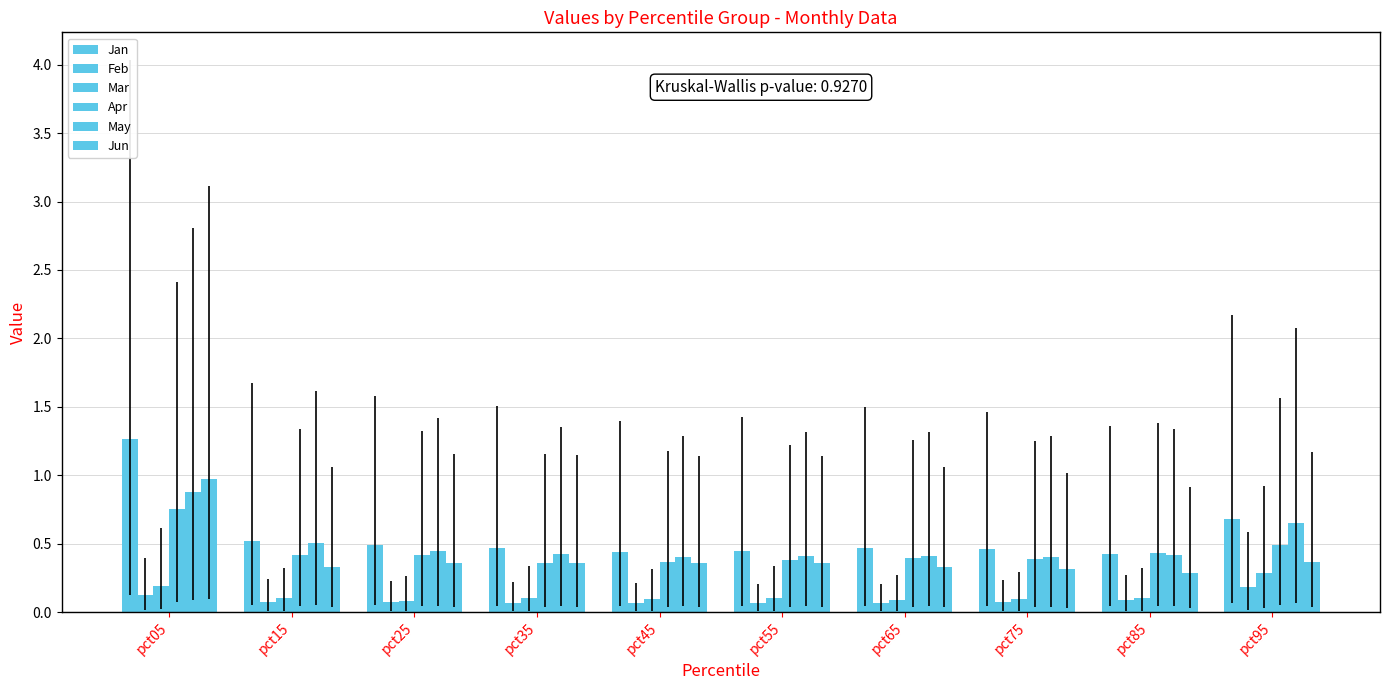

How many bars are there in total?

60